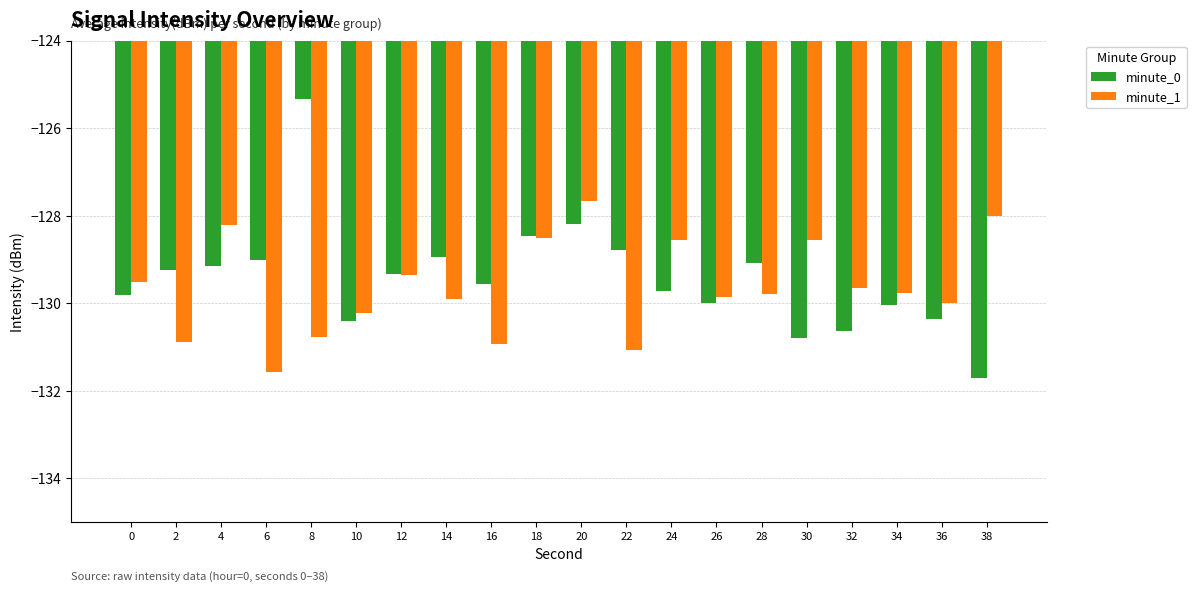

Rank the series by their maximum value, from lowest to highest.

minute_1, minute_0